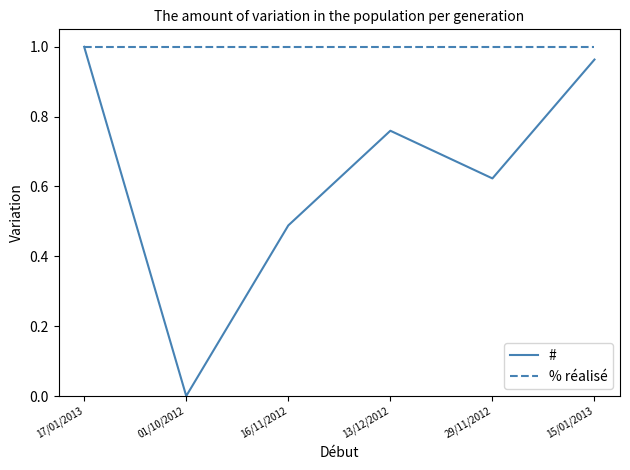

List the series in order of their overall mean, lowest first.

#, % réalisé